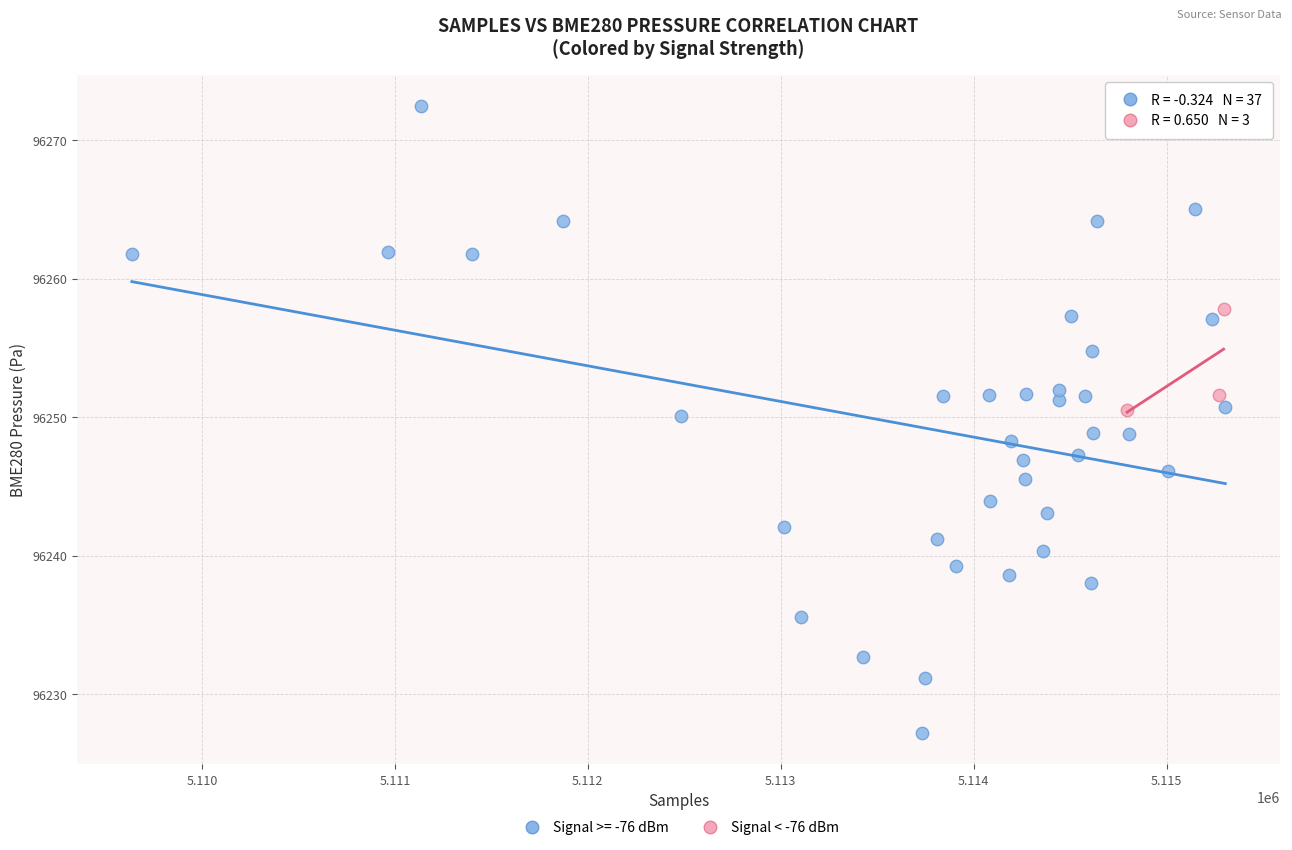

Which series reaches the minimum Y coordinate?

Signal >= -76 dBm